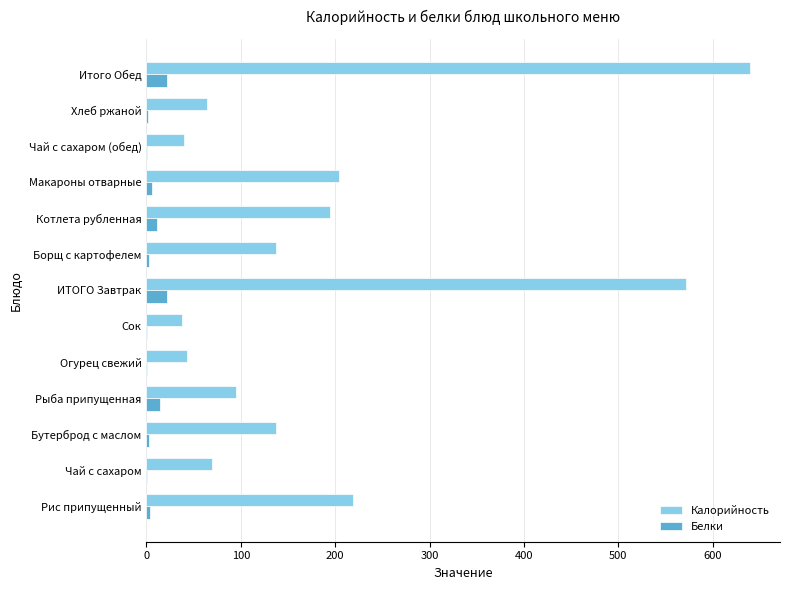

How many distinct data groups are displayed?

2